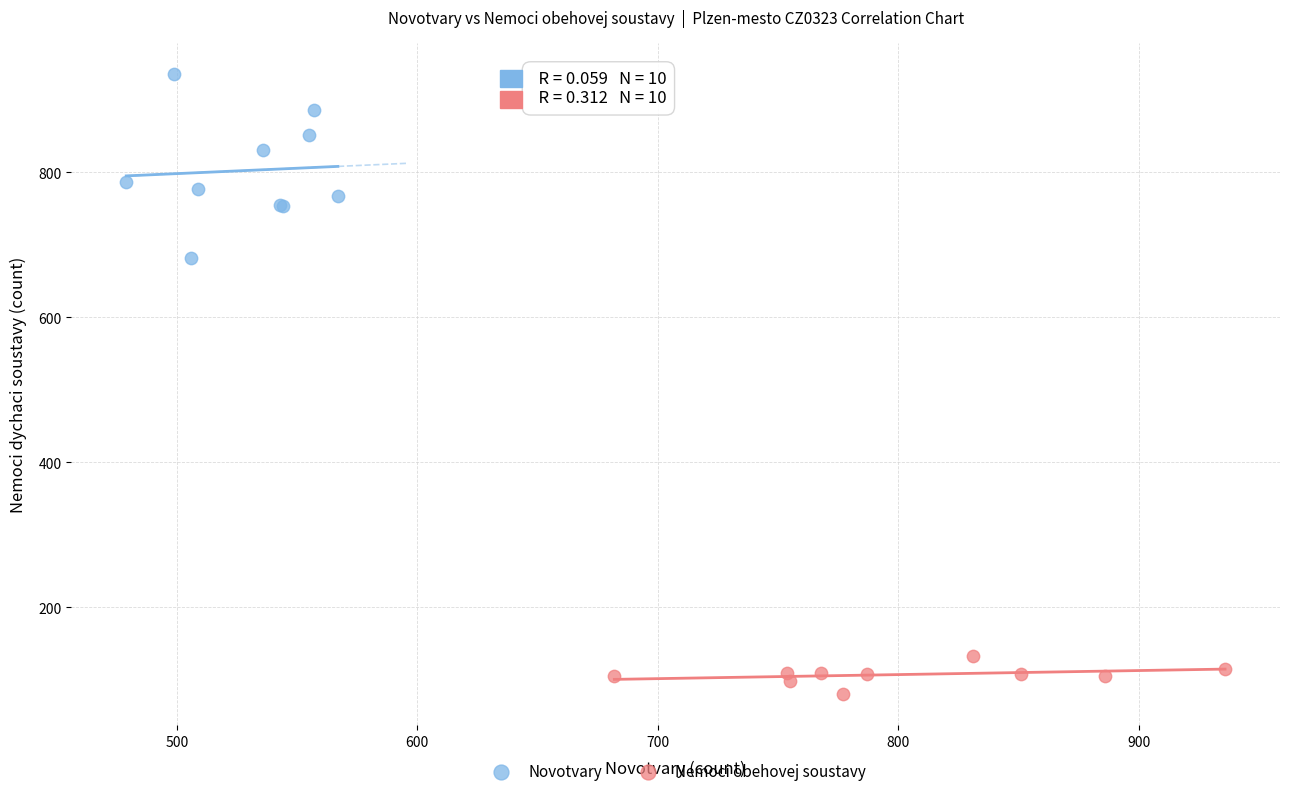

Which series has the largest Y range (max minus min)?

Novotvary